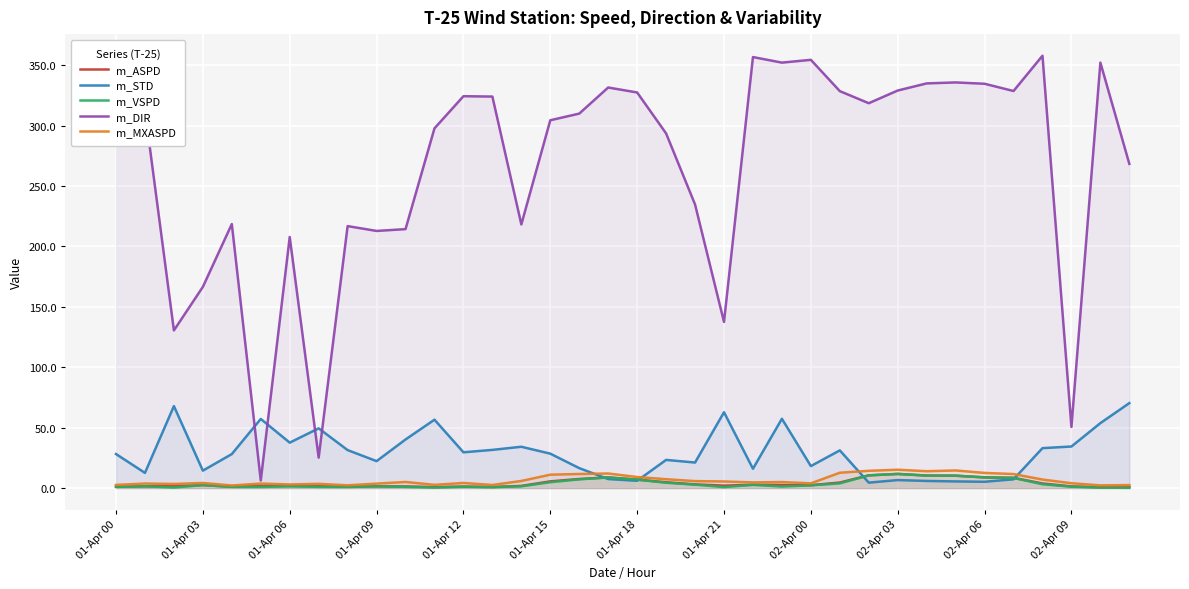

What are all the series names shown in the legend?

m_ASPD, m_STD, m_VSPD, m_DIR, m_MXASPD